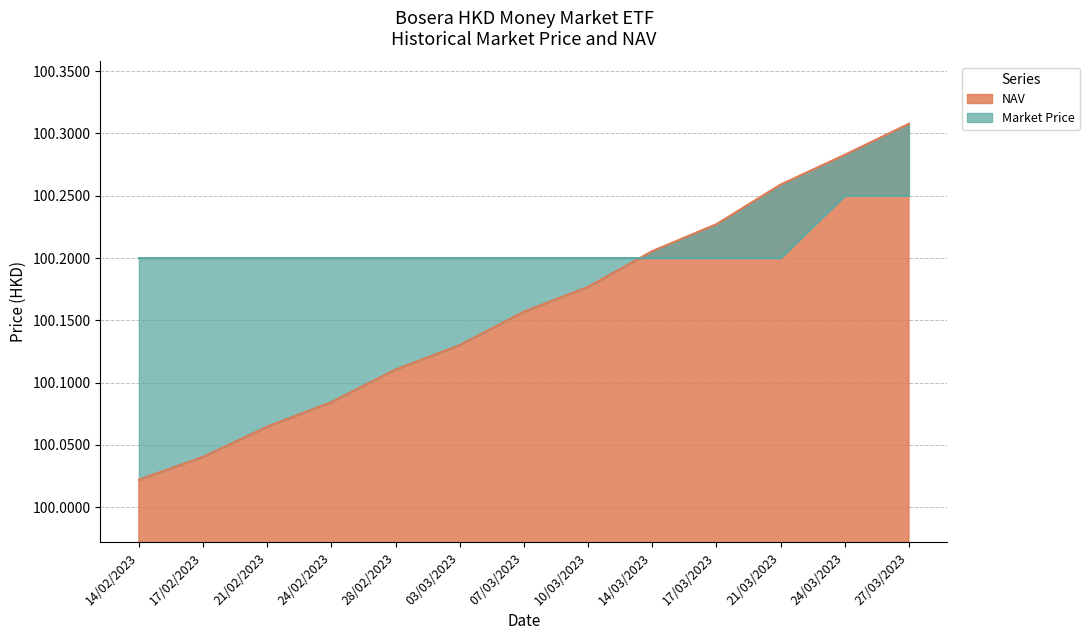

How many data points does each series have?

13